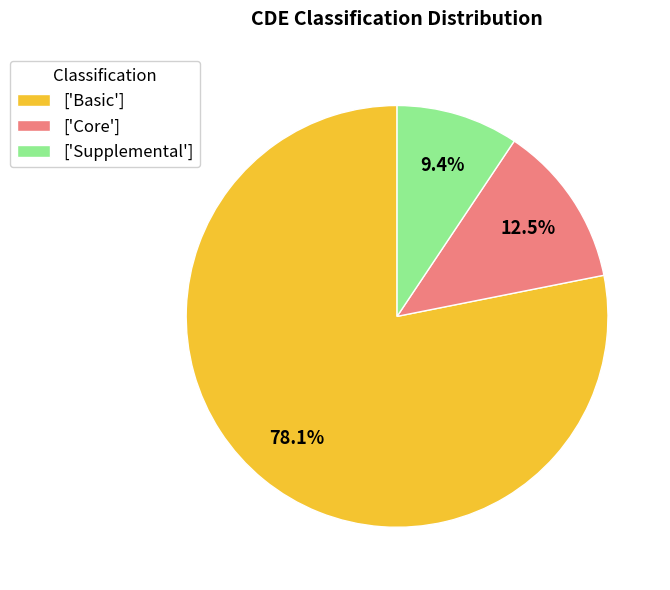

Do ['Basic'] and ['Supplemental'] together represent more than half of the pie?

Yes